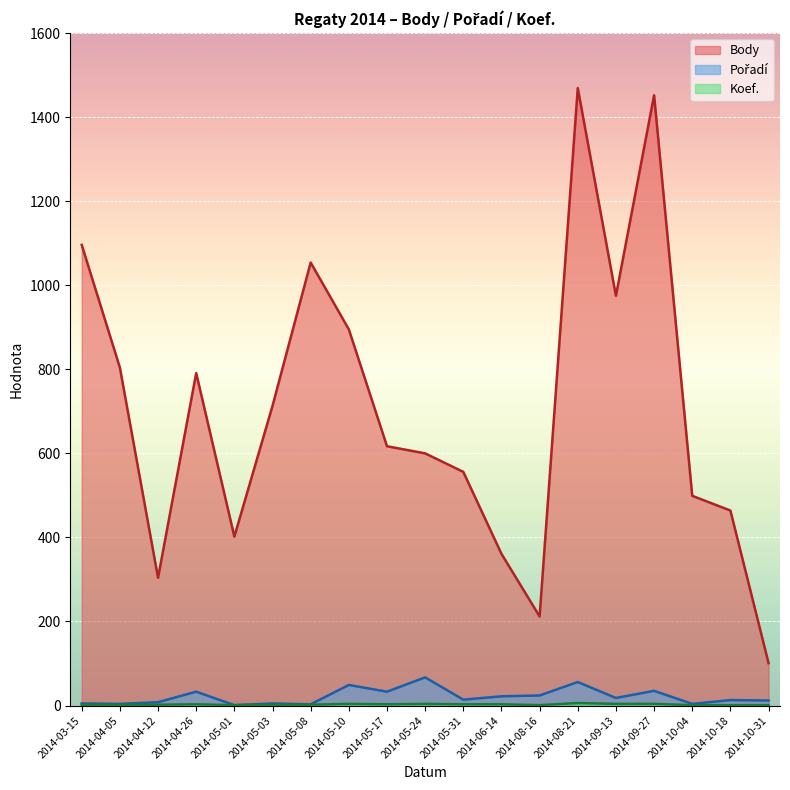

What is the label of the 7th point from the left?

2014-05-08